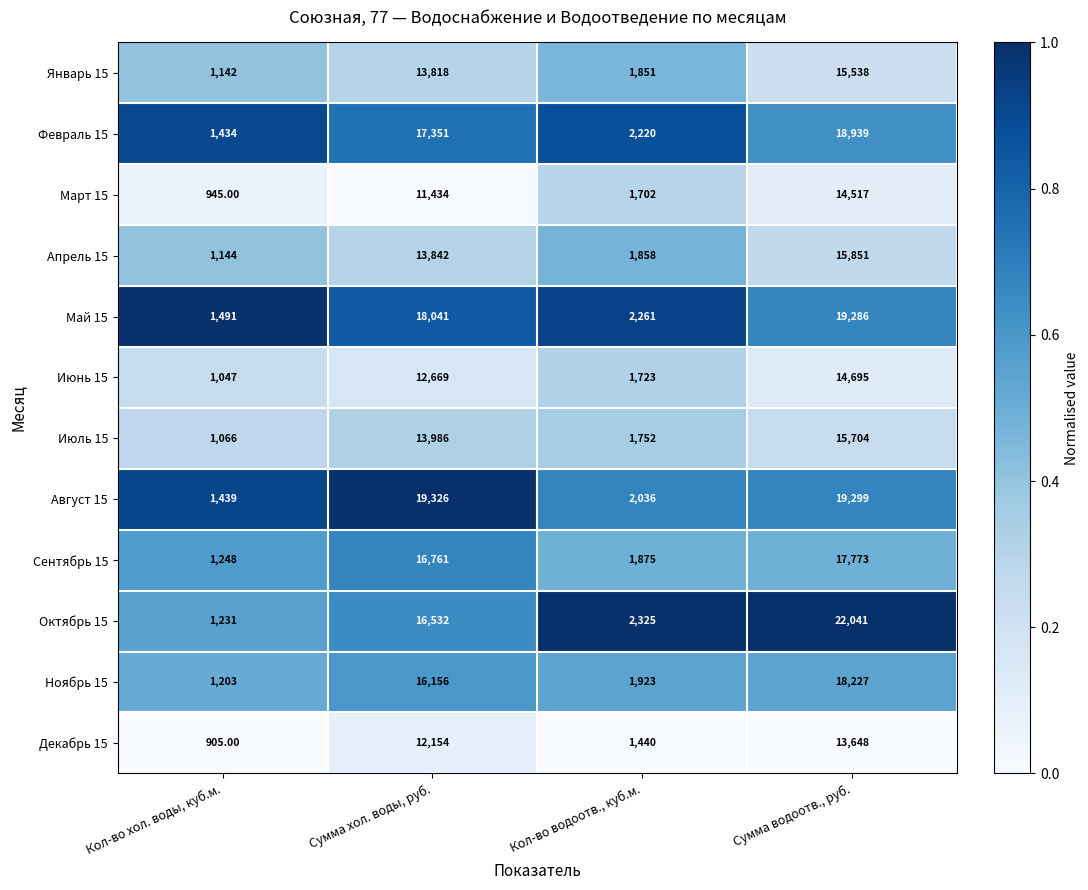

At which category does the chart reach its minimum across all series?

Кол-во хол. воды, куб.м.